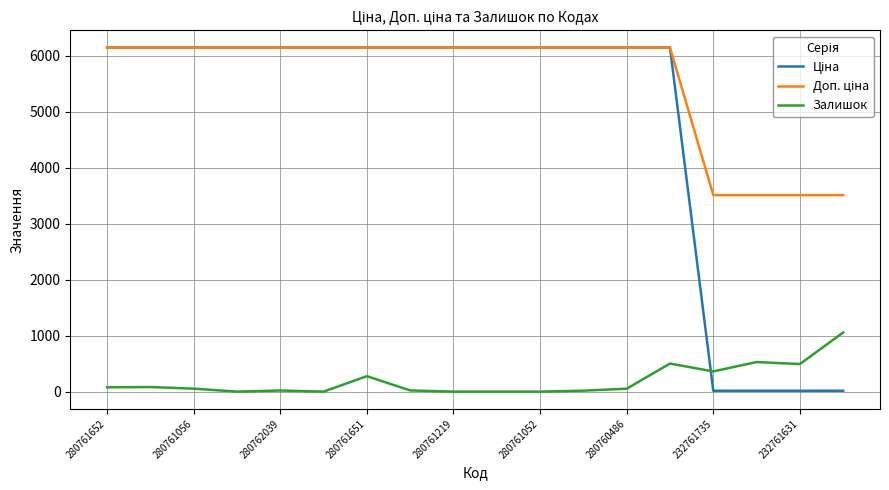

Does the chart display data point markers on the line(s)?

No